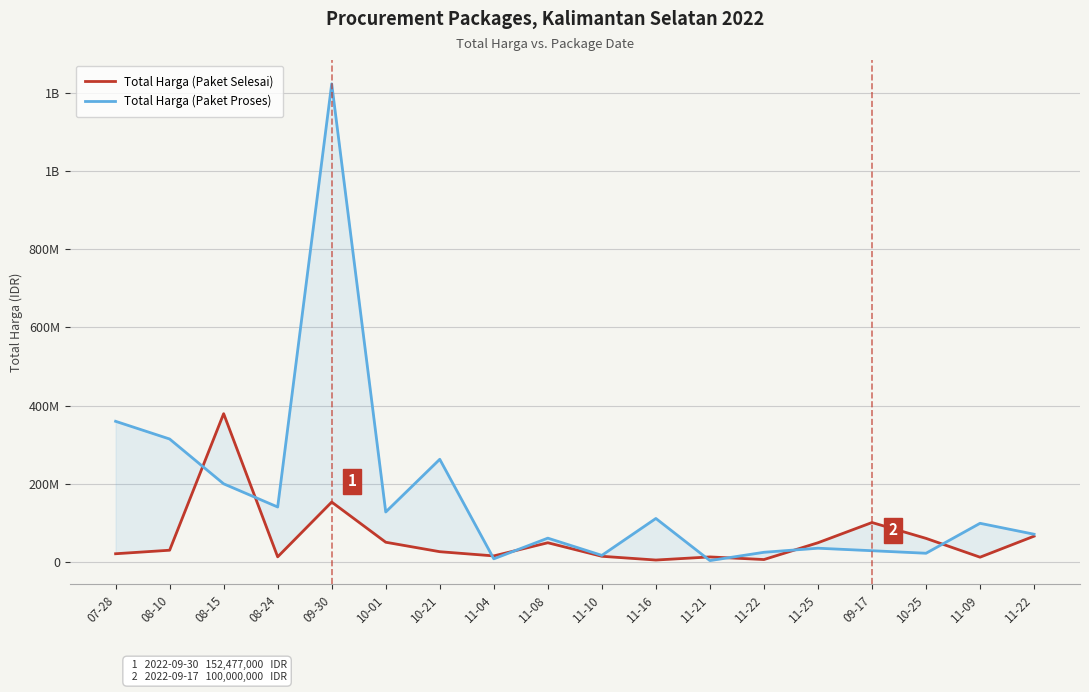

What is the difference between the maximum and minimum values in the Total Harga (Paket Selesai) series?

375250000